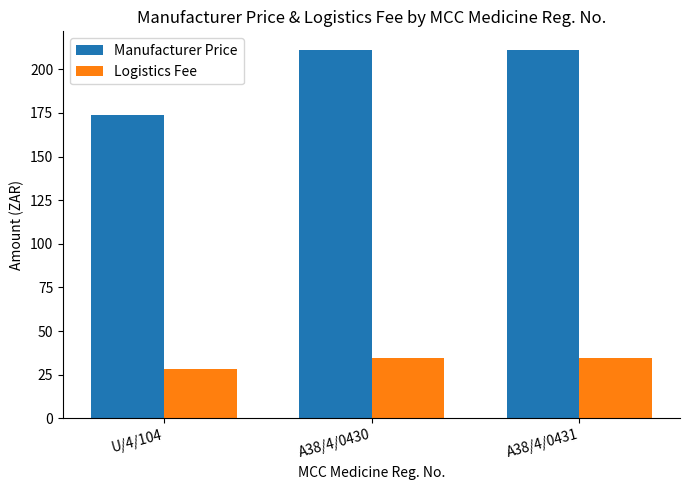

What is the lowest value of the Logistics Fee series?

28.5